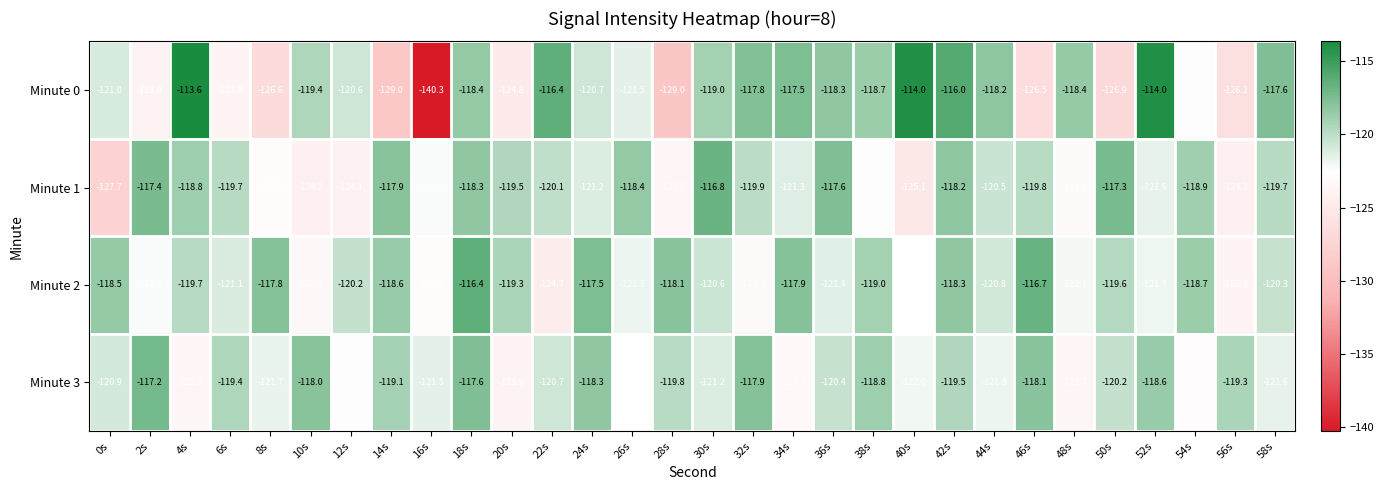

Which series changed the most between 32s and 48s?

Minute 3